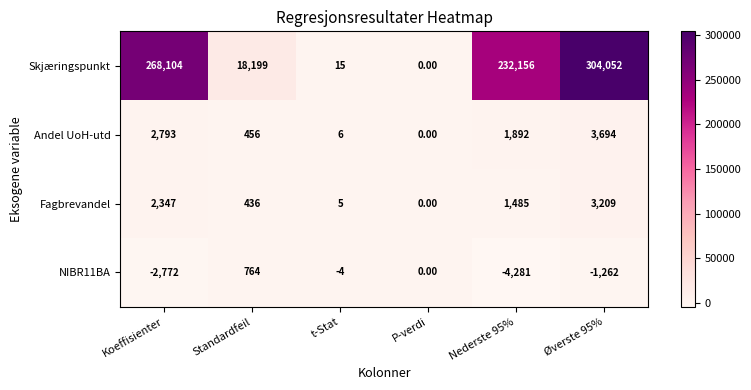

What is the average value of the NIBR11BA series?

-1259